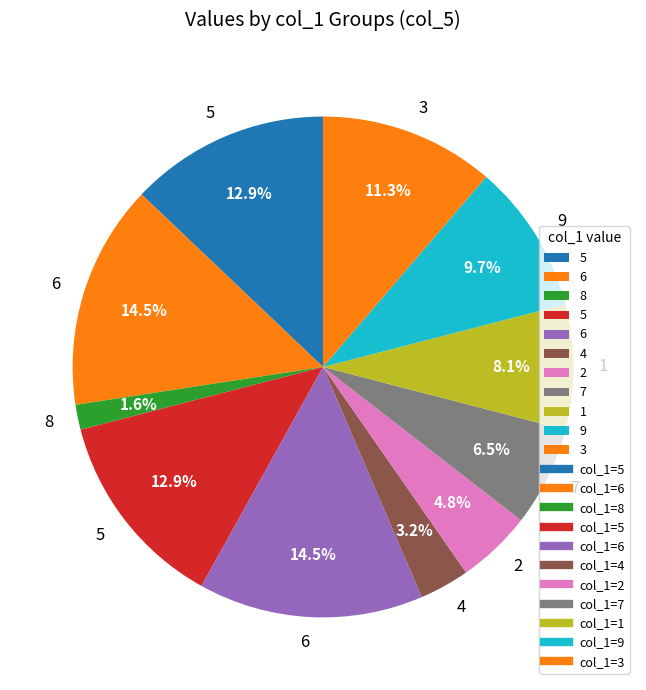

How many slices are in this pie chart?

11